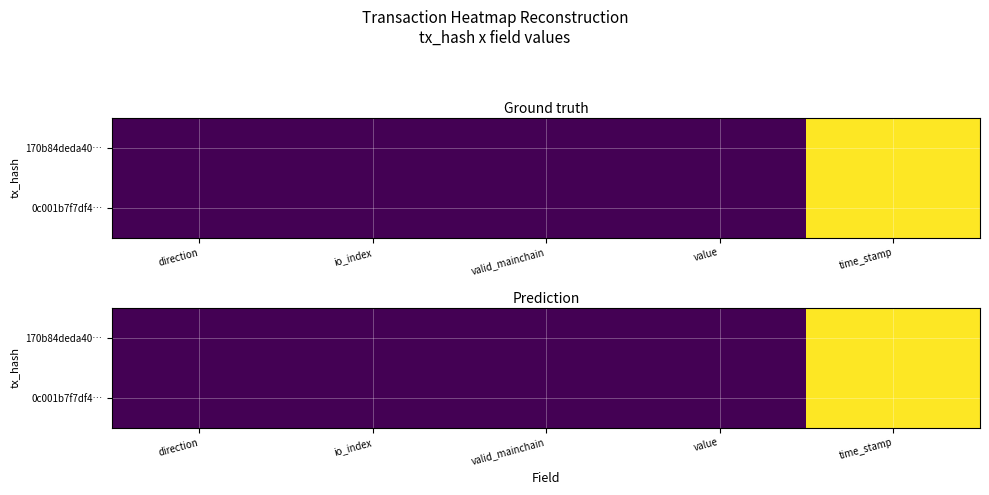

Rank the categories by 0c001b7f7df4… value from highest to lowest.

time_stamp, io_index, value, valid_mainchain, direction